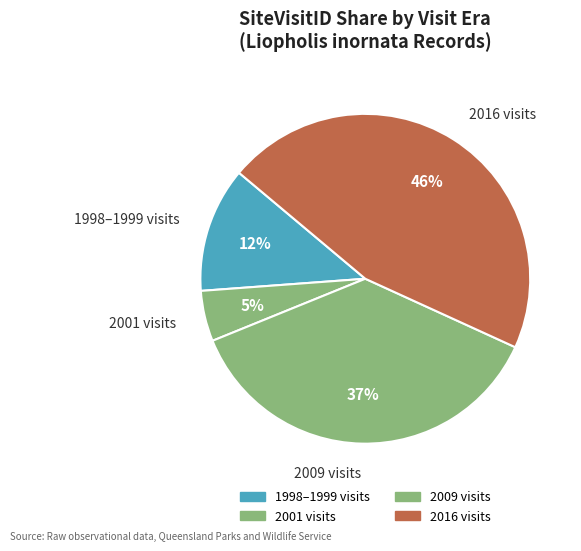

Combined, do 2016 visits and 2001 visits account for over 50%?

Yes